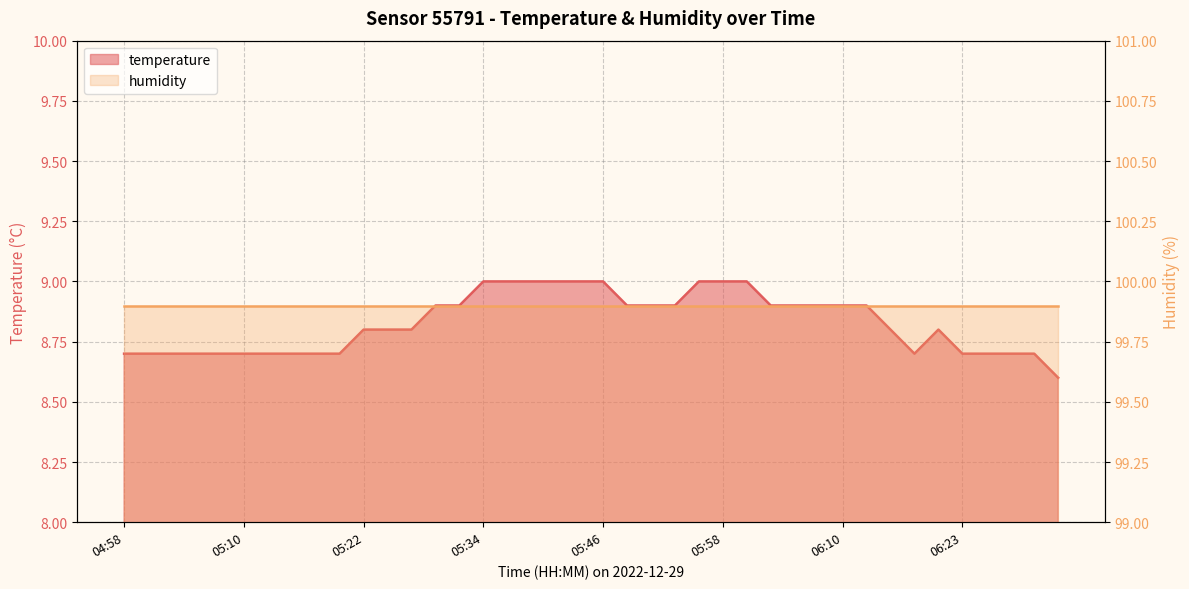

How many points are lower than both their immediate neighbors (excluding endpoints)?

1